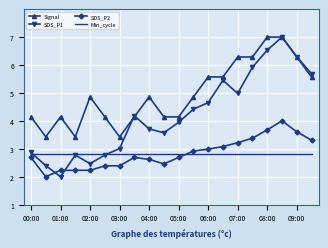

True or false: Signal and Min_cycle intersect in this chart.

False